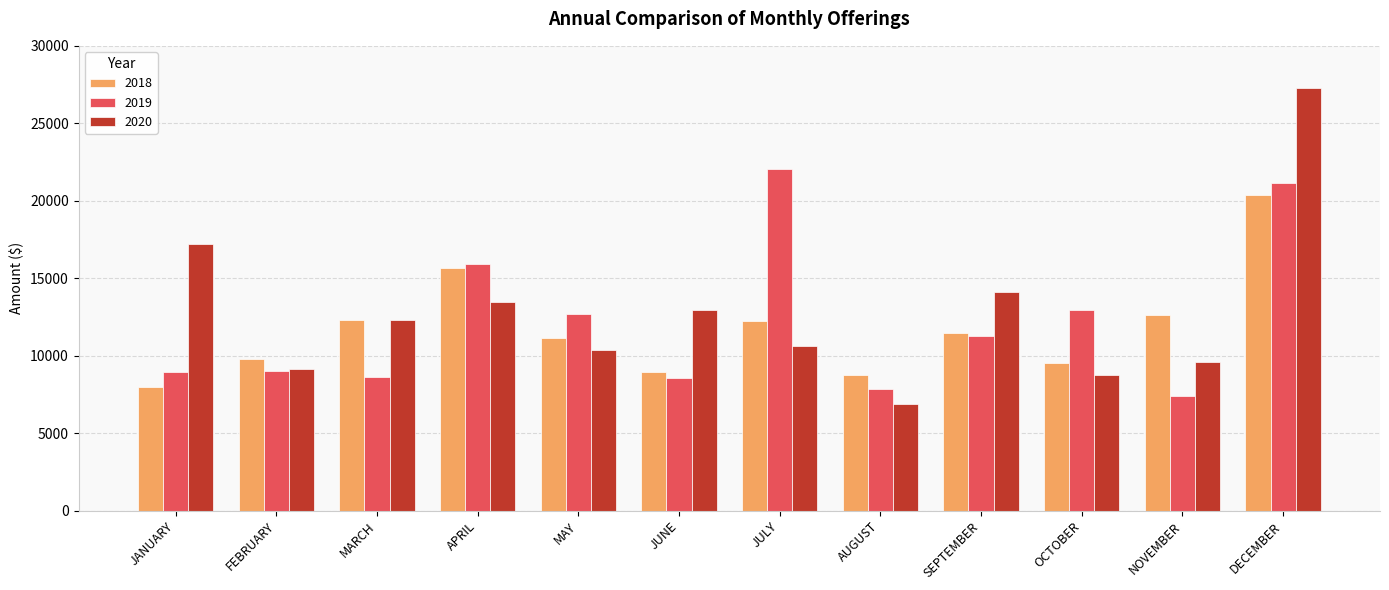

What is the difference between the 2018 values at FEBRUARY and MARCH?

2515.0